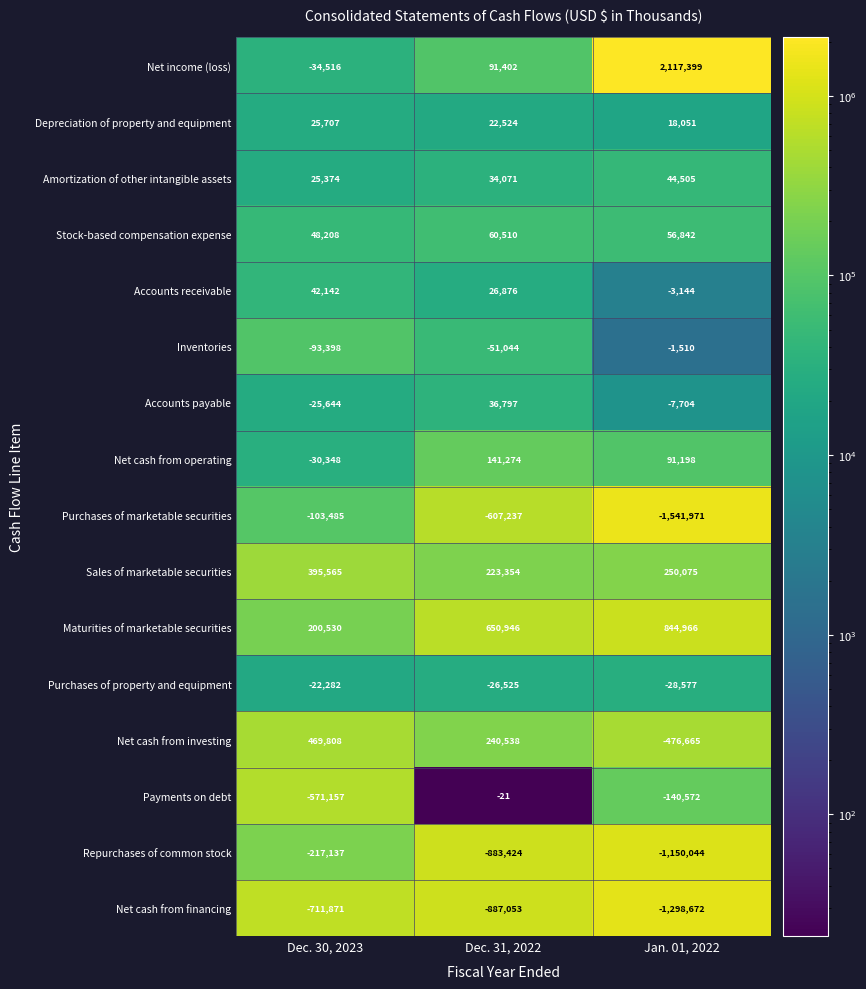

At how many categories does at least one series exceed 748445?

1